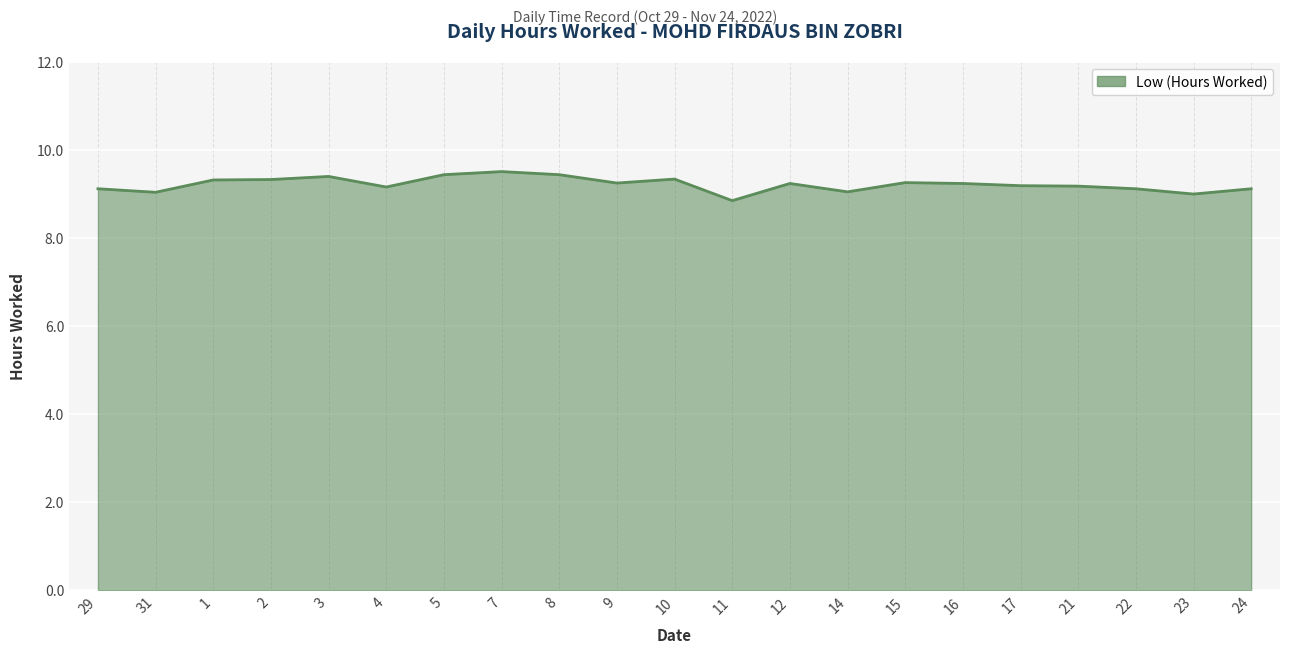

Count the number of data series in this chart.

1